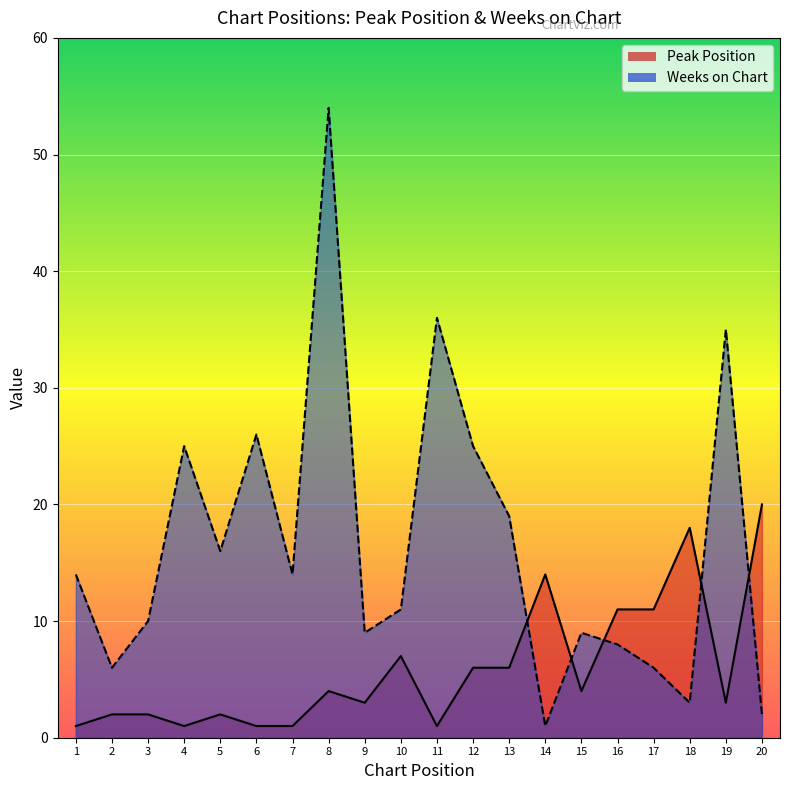

True or false: Peak Position and Weeks on Chart intersect in this chart.

True